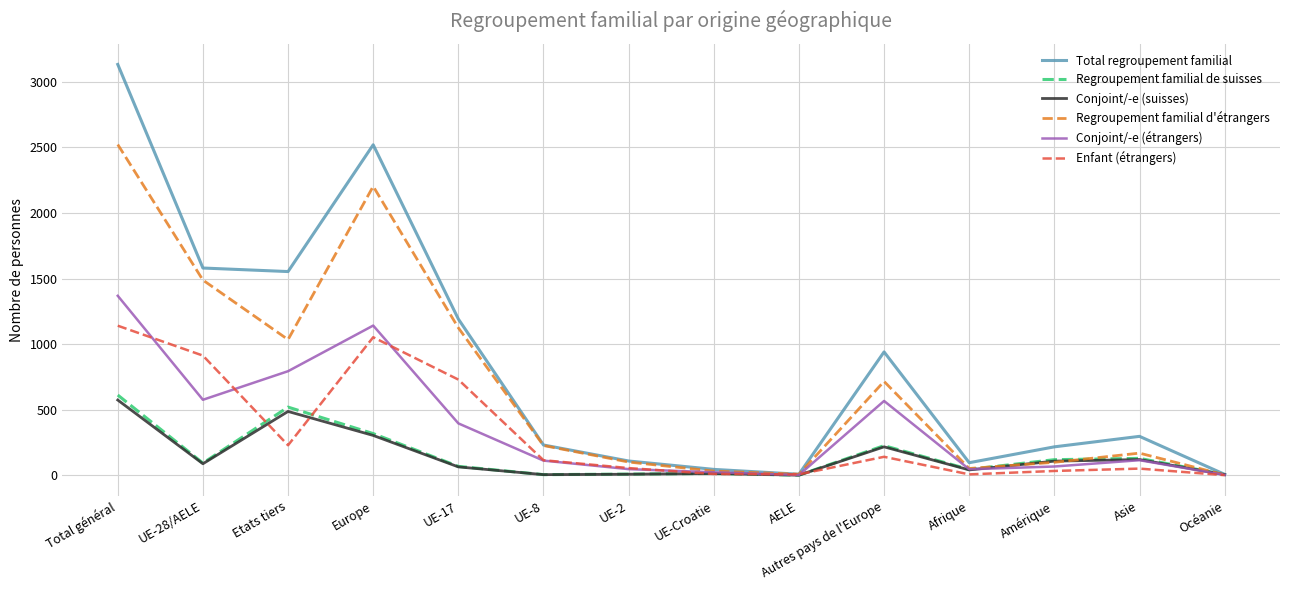

What is the maximum value shown in the chart?

3133